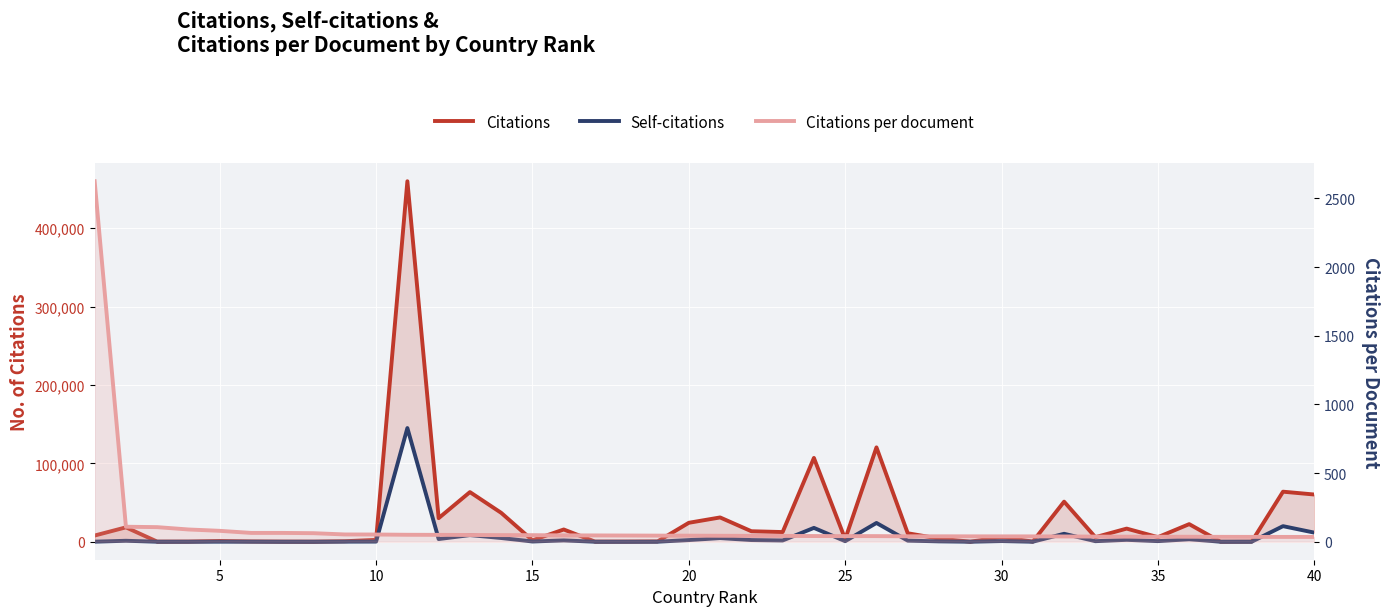

What is the value of the Citations point at the 28th from the left?

3961.0